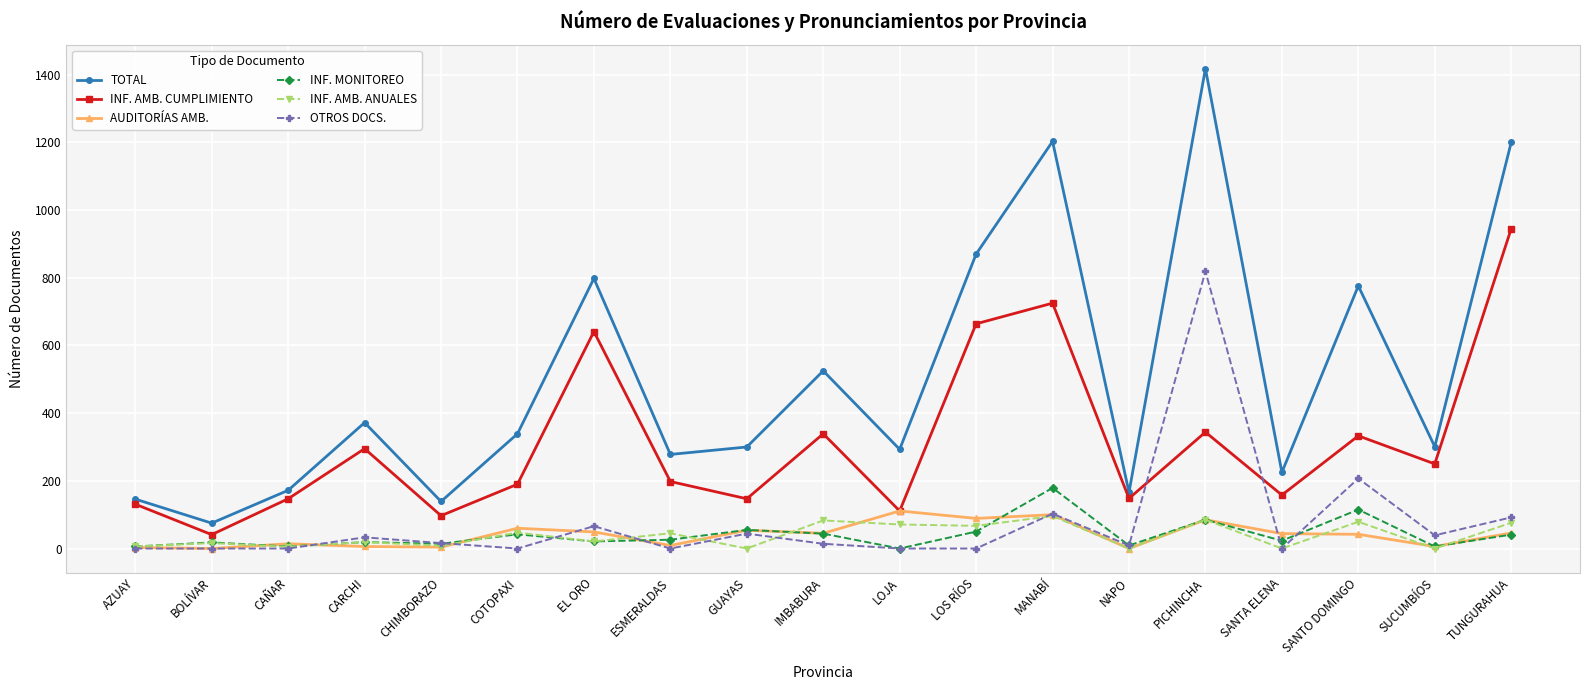

True or false: TOTAL and AUDITORÍAS AMB. intersect in this chart.

False